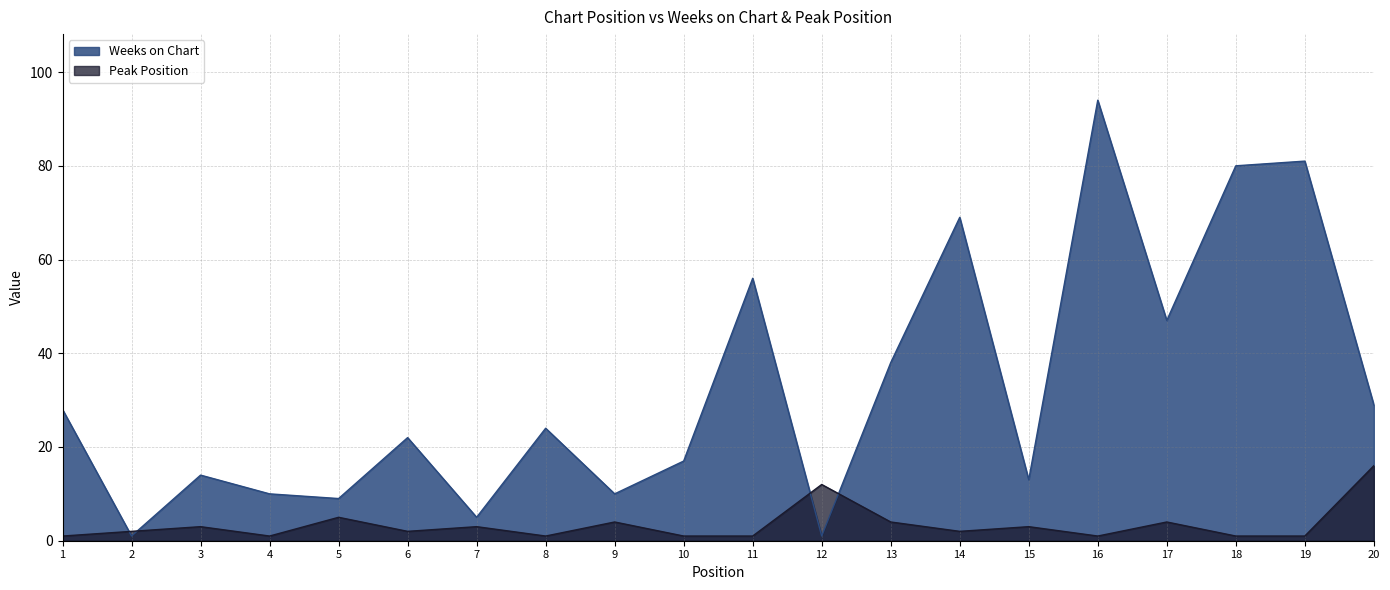

Which category has the highest value across all series?

16